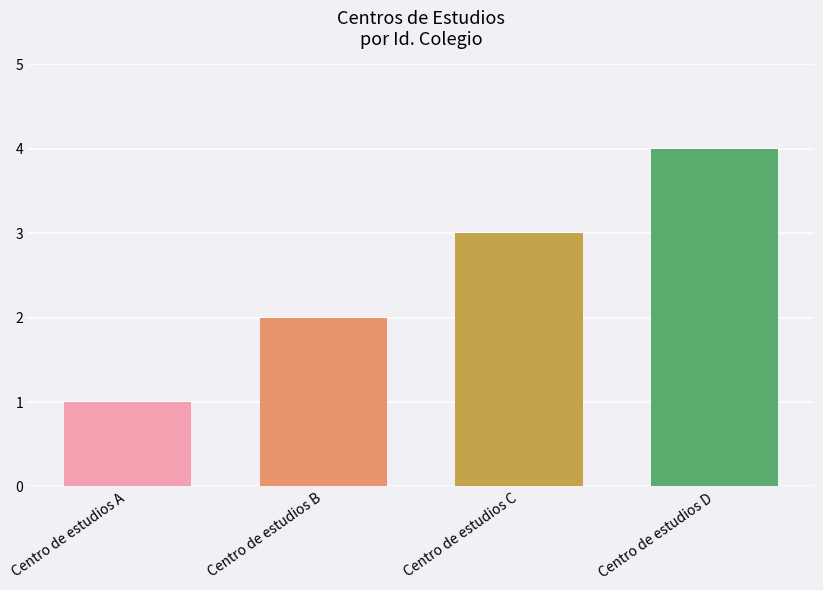

List the labels in order of value, largest first.

Centro de estudios D, Centro de estudios C, Centro de estudios B, Centro de estudios A